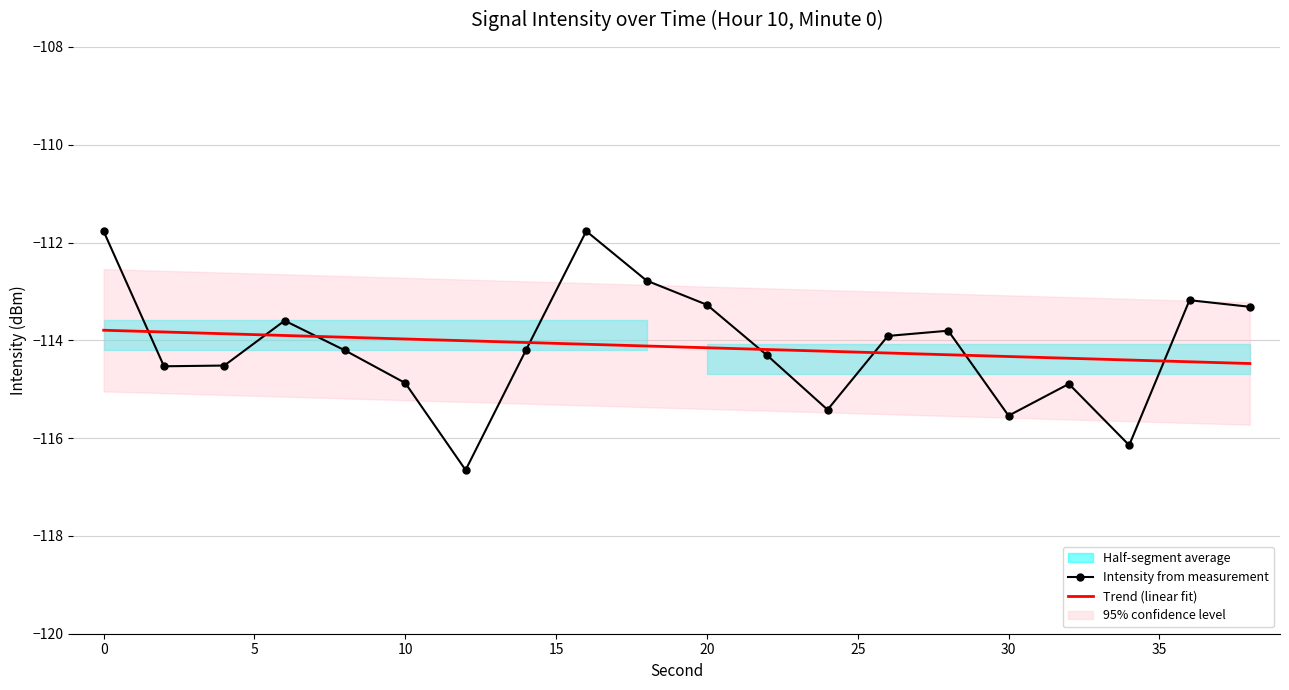

After their last crossing, which series has the higher values: Trend (linear fit) or Intensity from measurement?

Intensity from measurement